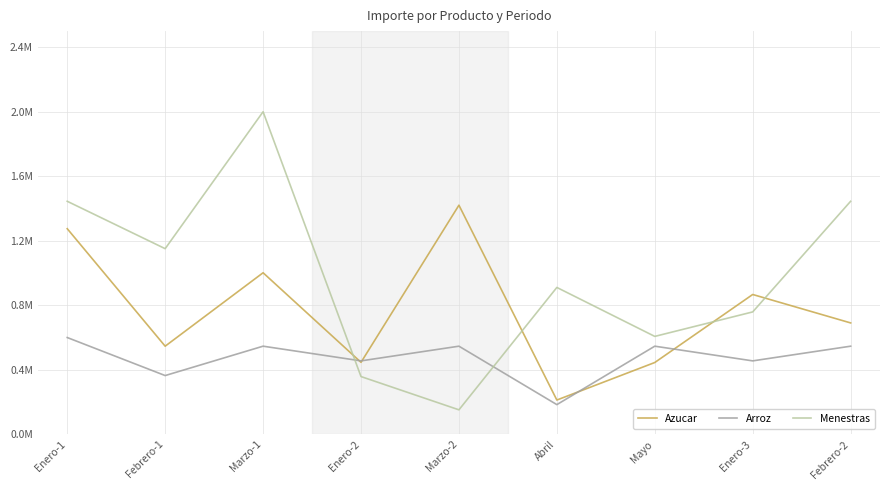

What are all the series names shown in the legend?

Azucar, Arroz, Menestras